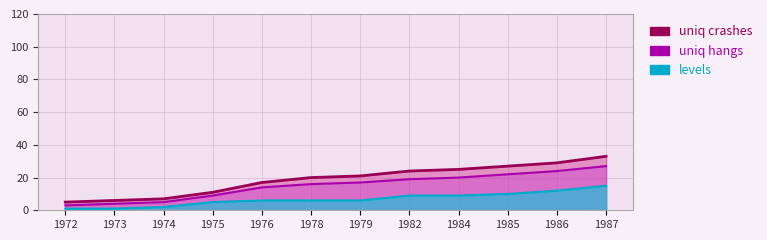

At which label does levels reach its minimum?

1972